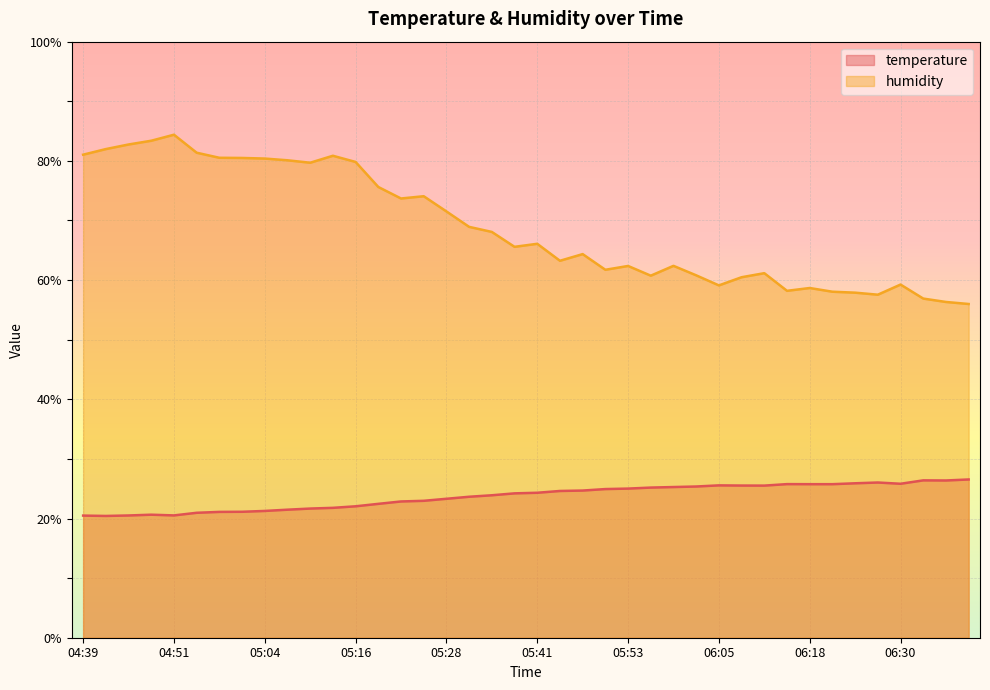

At which label is temperature closest to 23?

05:25